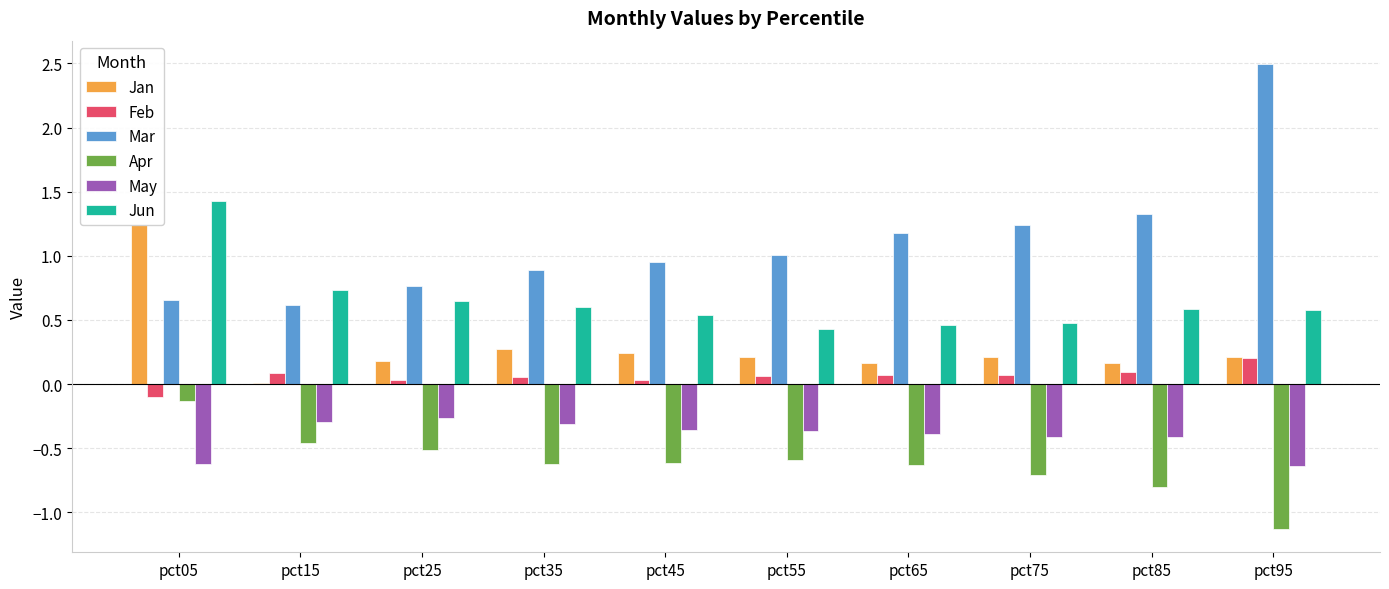

What is the value of the Jun bar at the 9th from the left?

0.6